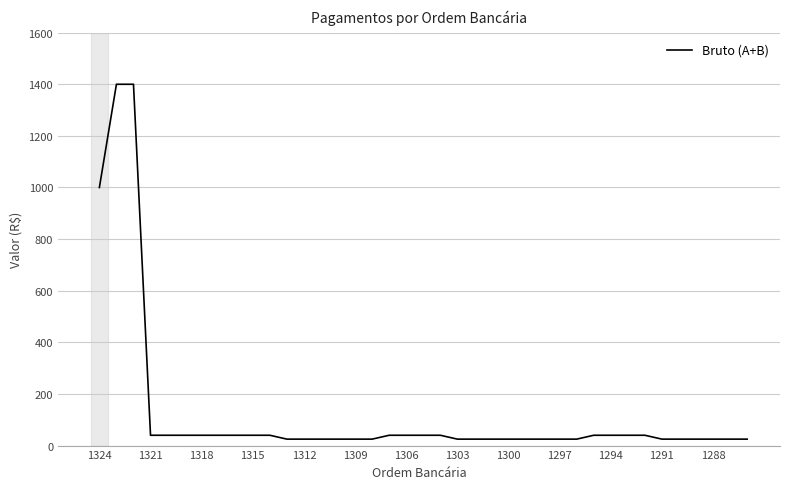

How many lines are shown in the chart?

1